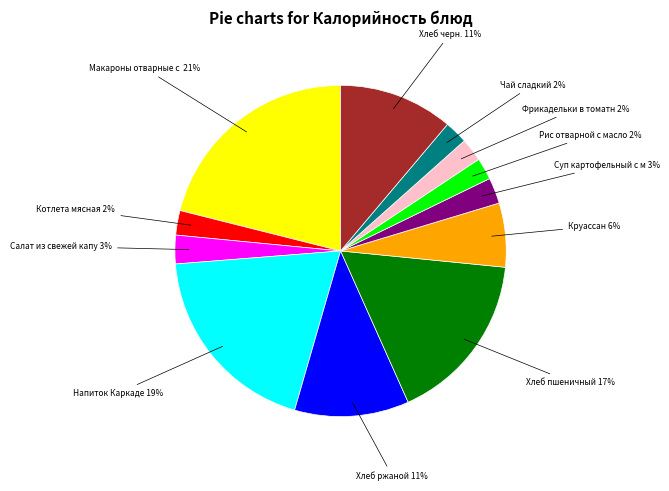

Does any single category account for the majority?

No